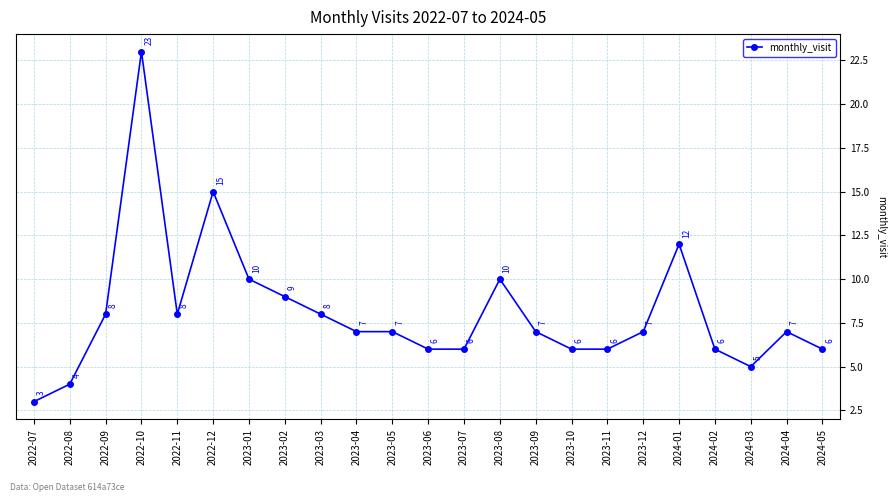

Is this an area chart (filled region under the line)?

No